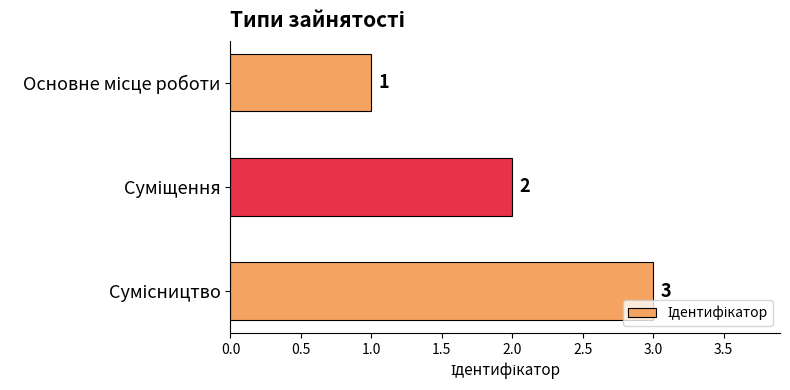

How many values are below 2?

1